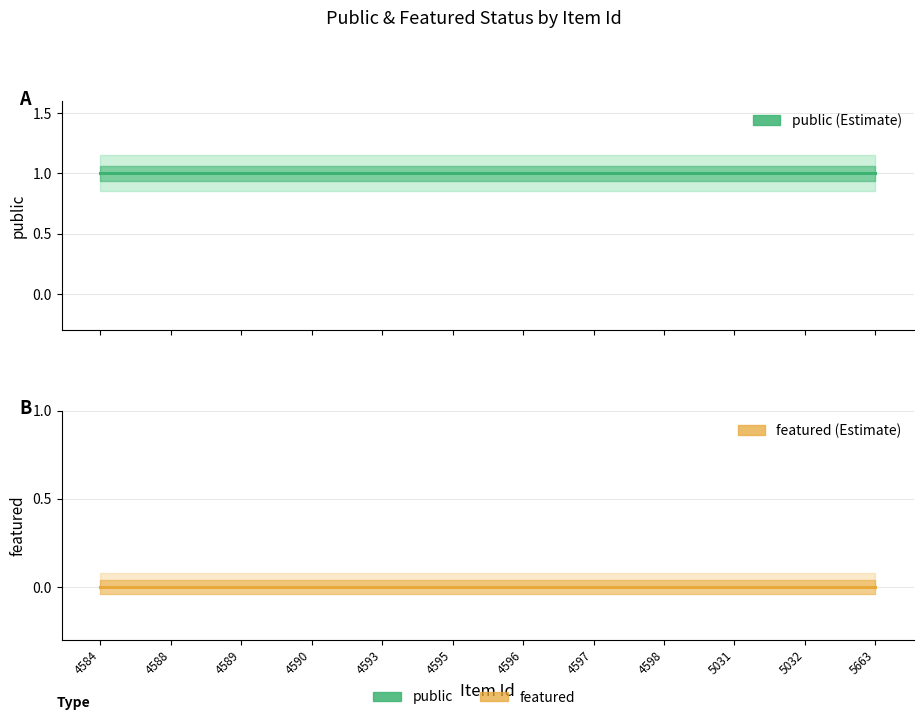

Where is featured nearest to the value 0?

4584